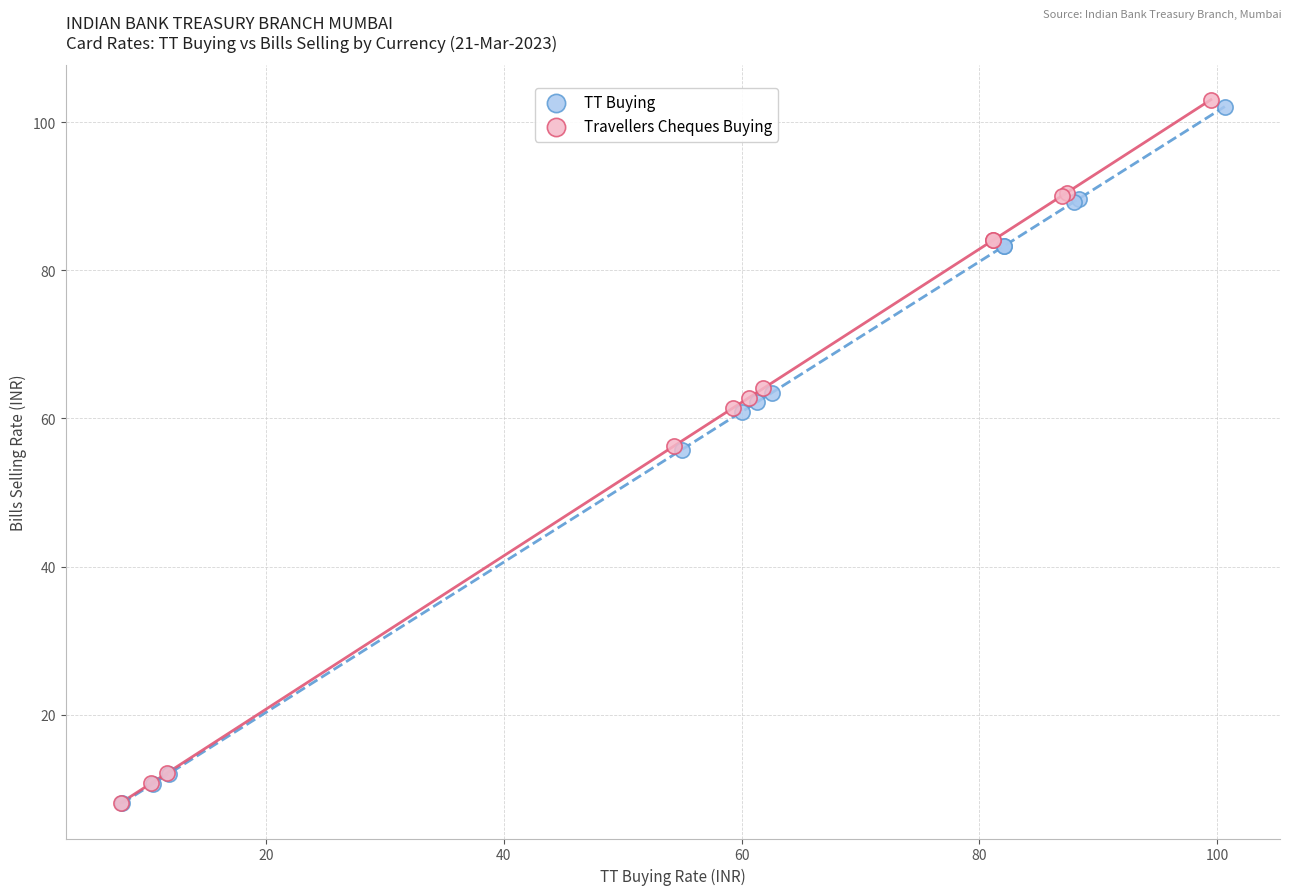

Which series has the widest spread of Y values?

Travellers Cheques Buying